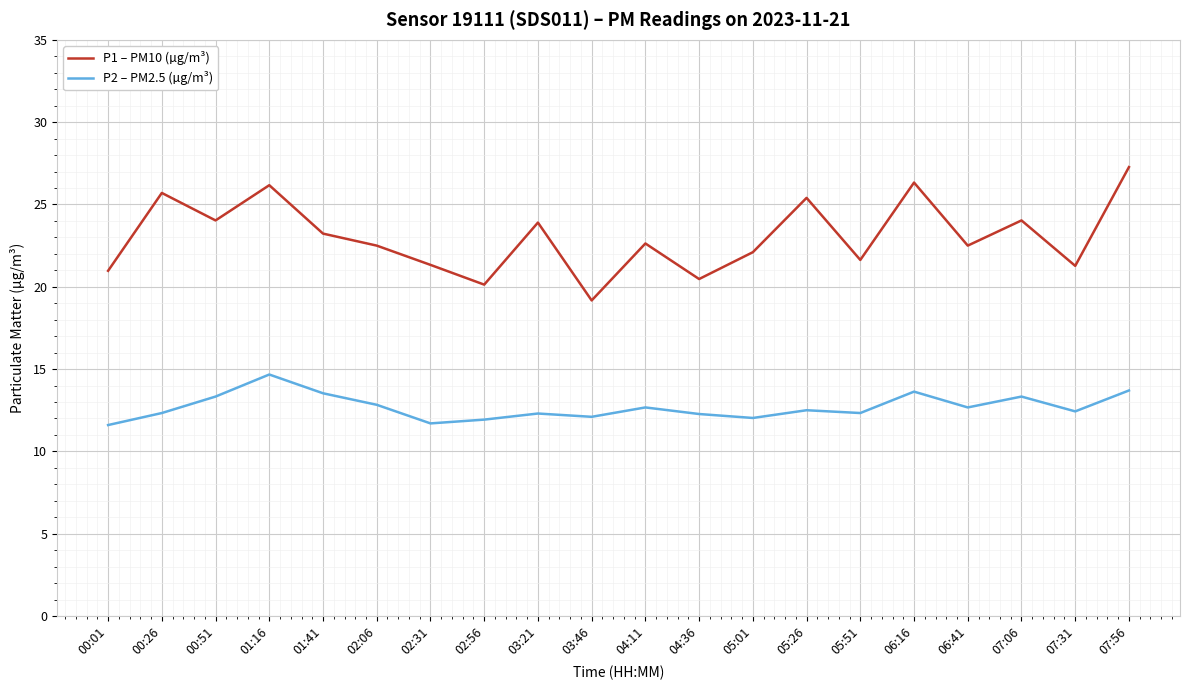

Does the chart have visible grid lines?

Yes